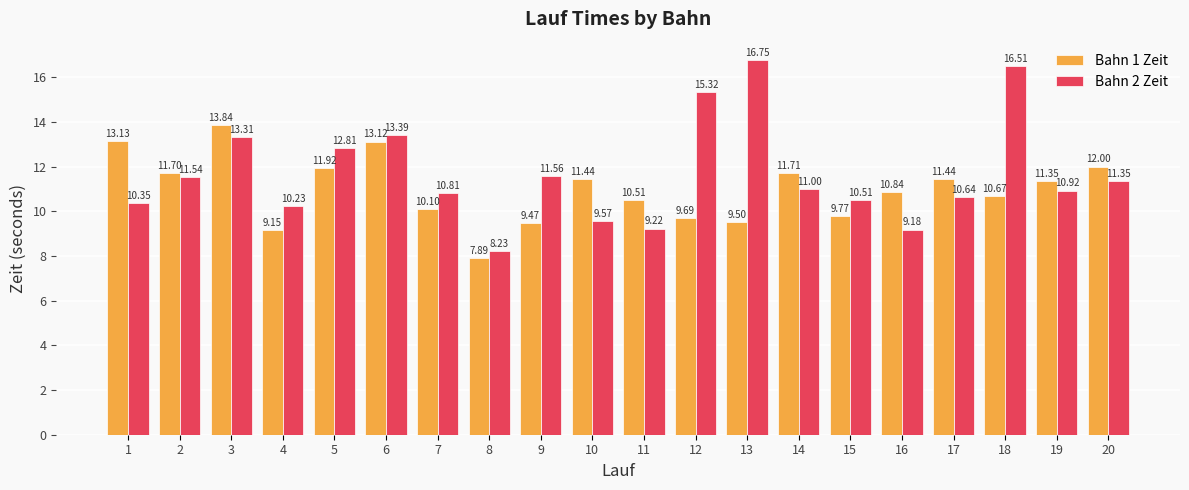

Is it true that Bahn 2 Zeit equals 8.2 at 8?

True